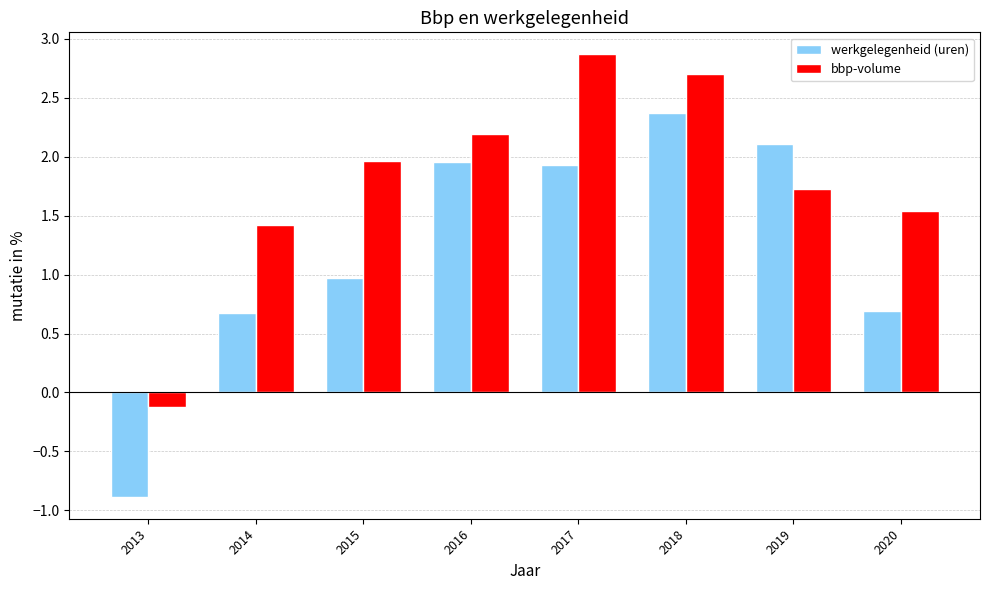

Between 2013 and 2019, which series saw the biggest shift?

werkgelegenheid (uren)